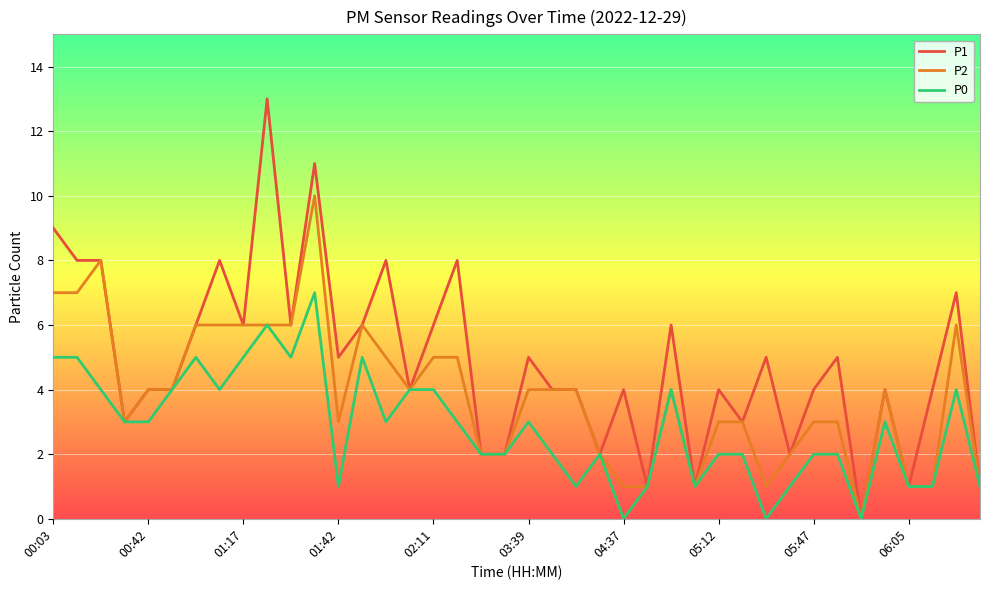

List the series in order of their peak value, highest first.

P1, P2, P0